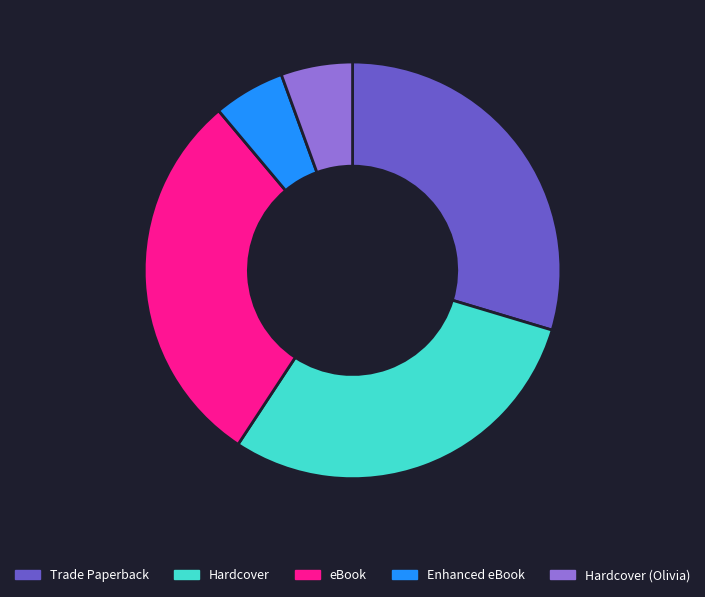

Approximately how many times larger is the value at Trade Paperback compared to Hardcover?

1.0